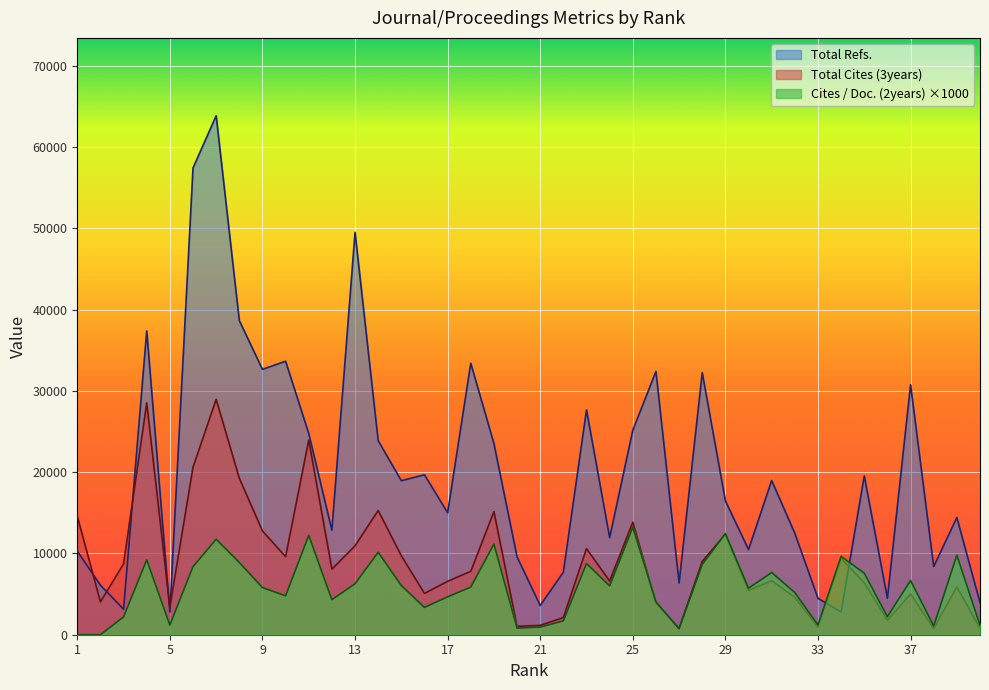

Which series has the largest range (max minus min)?

Total Refs.